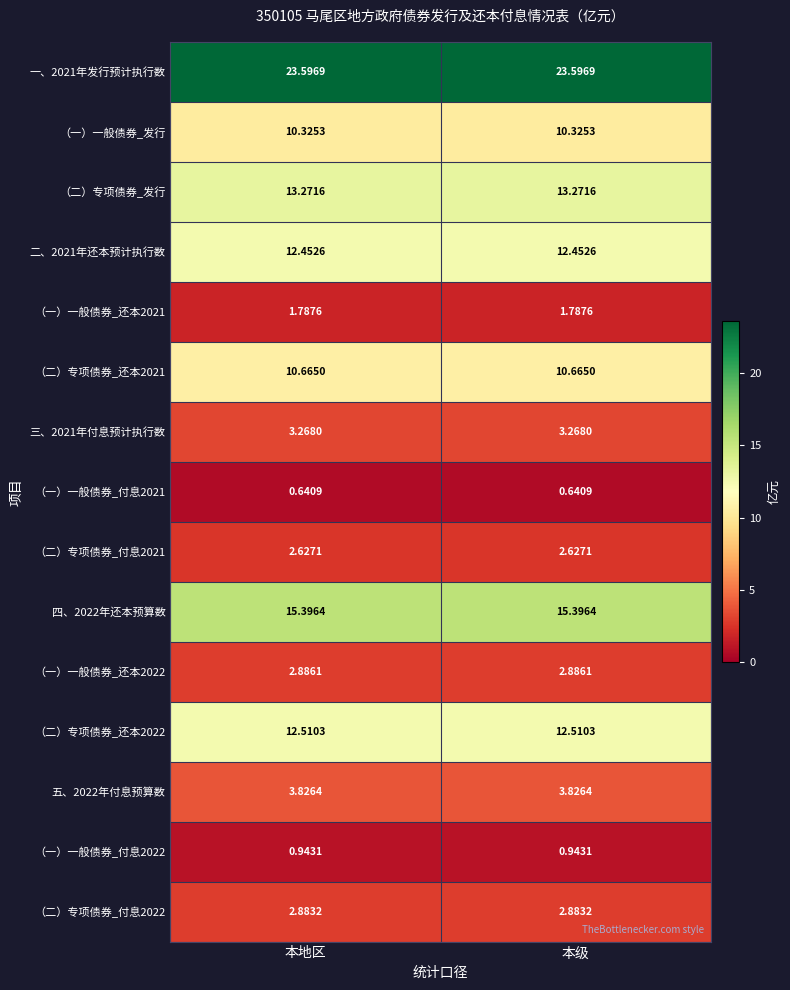

What is the maximum value shown in the chart?

23.6